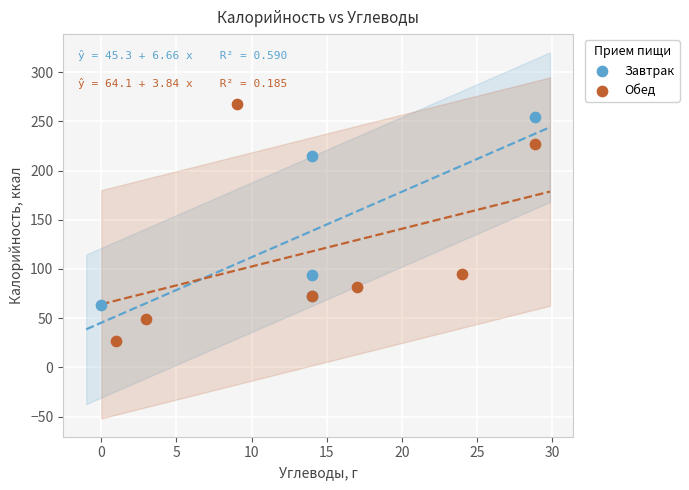

Which series contains the lowest Y value?

Обед